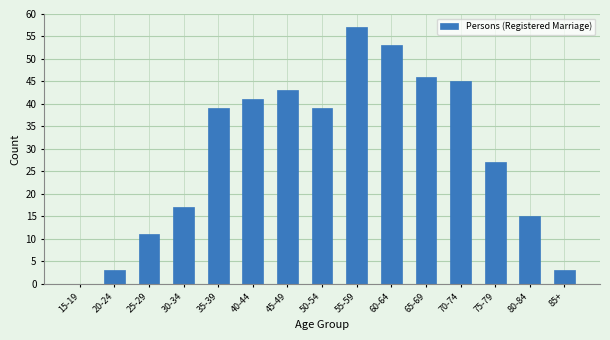

Reading left to right, what are all the values shown in this chart?

15-19=0	20-24=3	25-29=11	30-34=17	35-39=39	40-44=41	45-49=43	50-54=39	55-59=57	60-64=53	65-69=46	70-74=45	75-79=27	80-84=15	85+=3